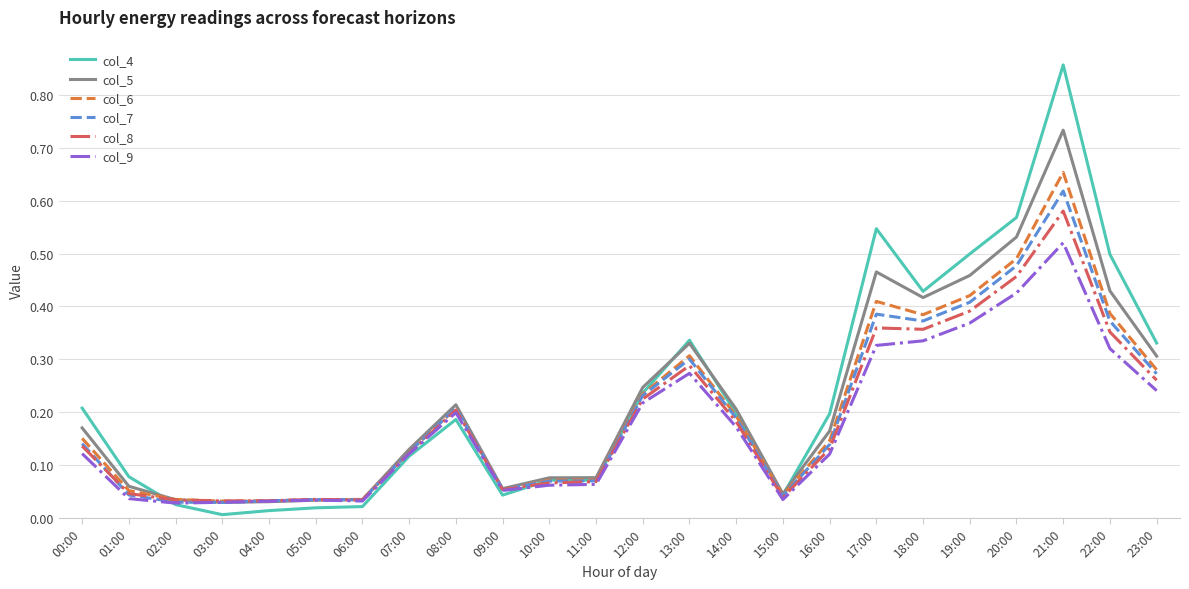

The value of col_9 at 07:00 is 0.0. True or false?

False